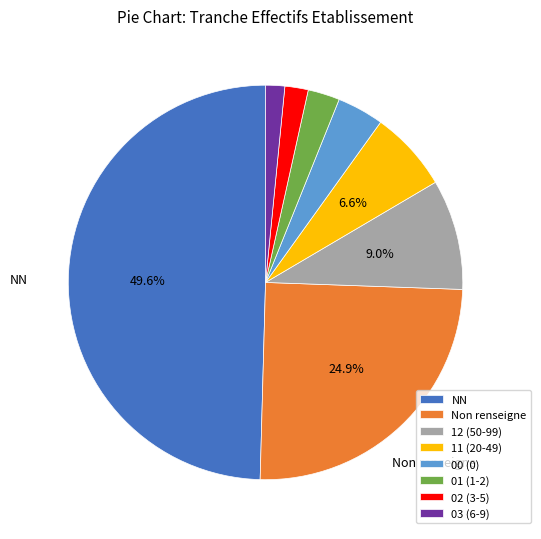

How much of the chart is everything except 11 (20-49)?

93.4%